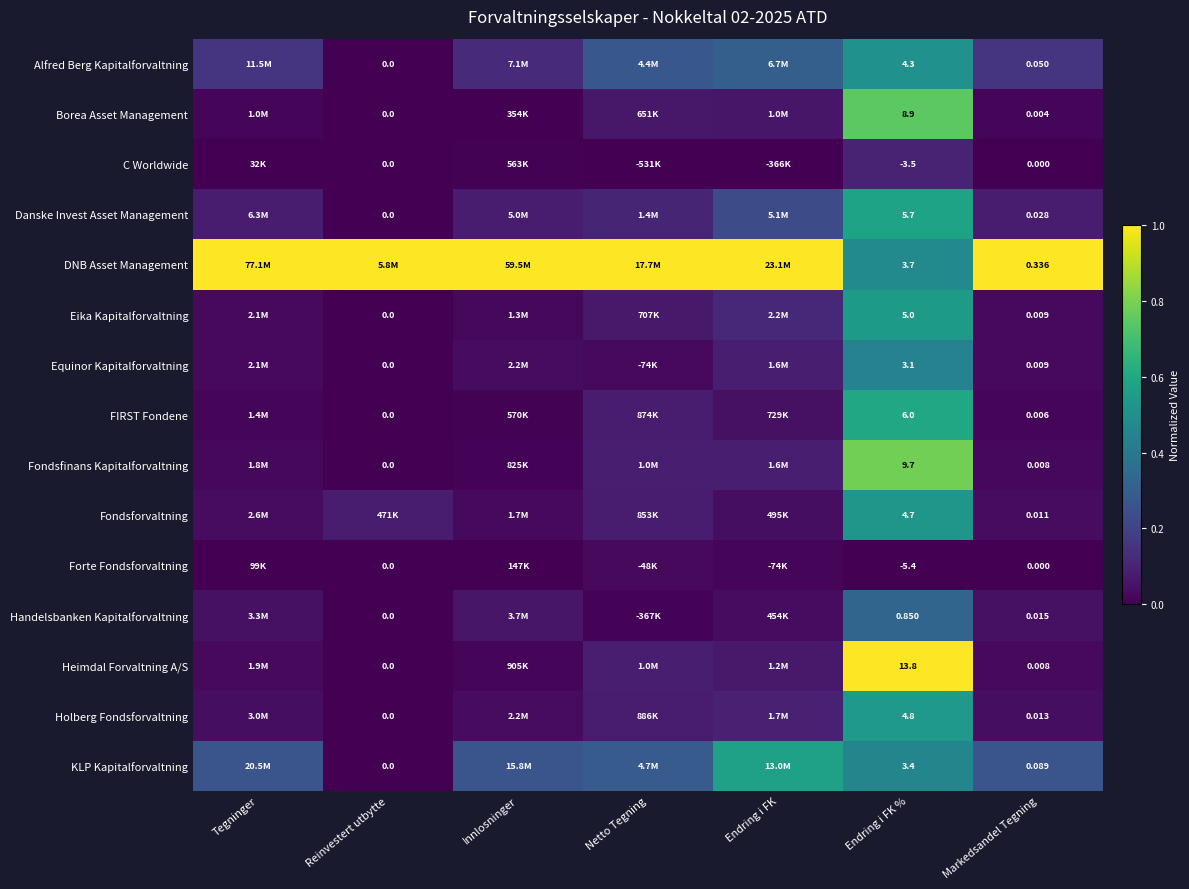

Rank the series at Endring i FK % from highest to lowest value.

Heimdal Forvaltning A/S, Fondsfinans Kapitalforvaltning, Borea Asset Management, FIRST Fondene, Danske Invest Asset Management, Eika Kapitalforvaltning, Holberg Fondsforvaltning, Fondsforvaltning, Alfred Berg Kapitalforvaltning, DNB Asset Management, KLP Kapitalforvaltning, Equinor Kapitalforvaltning, Handelsbanken Kapitalforvaltning, C Worldwide, Forte Fondsforvaltning